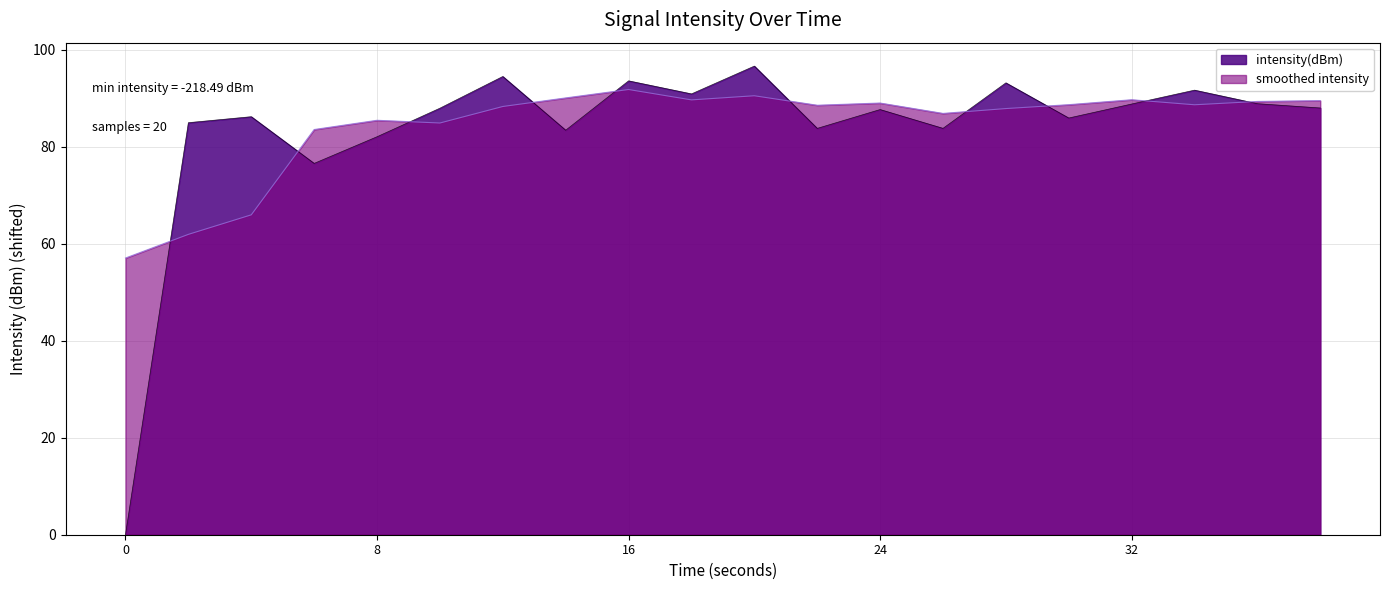

List the series in order of their peak value, highest first.

intensity(dBm), smoothed intensity